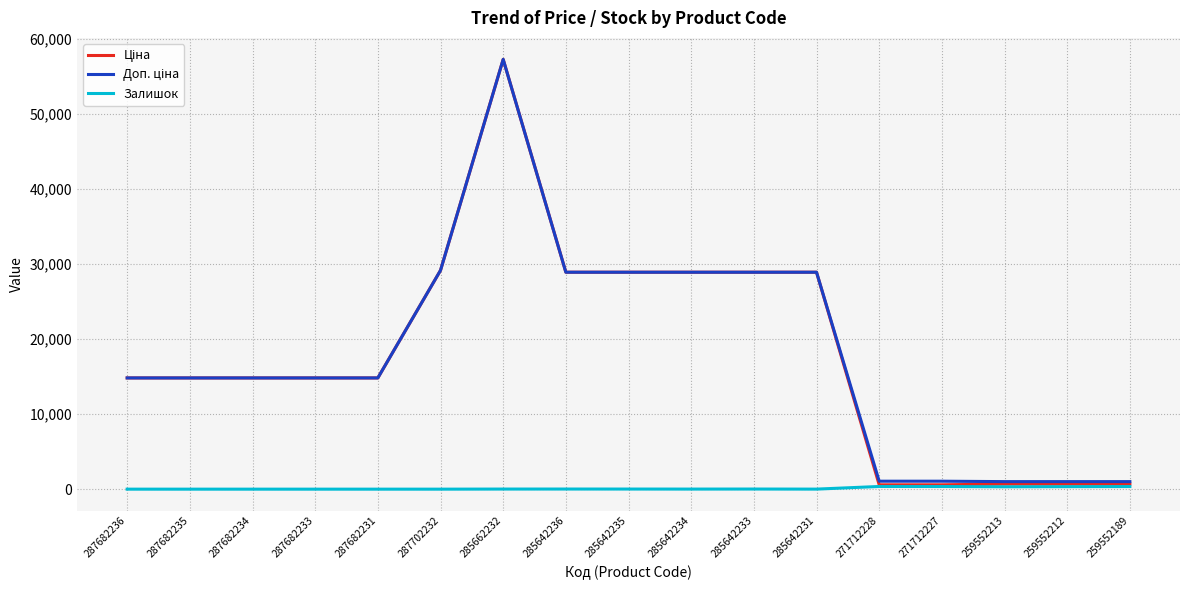

Which category has the highest value across all series?

285662232